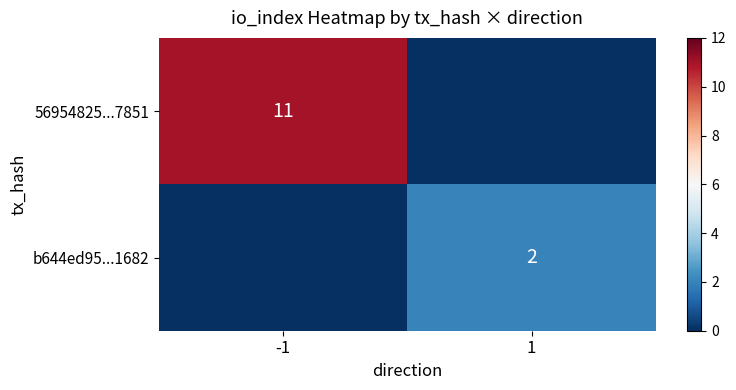

The 56954825...7851 series shows 11 at -1. True or false?

True